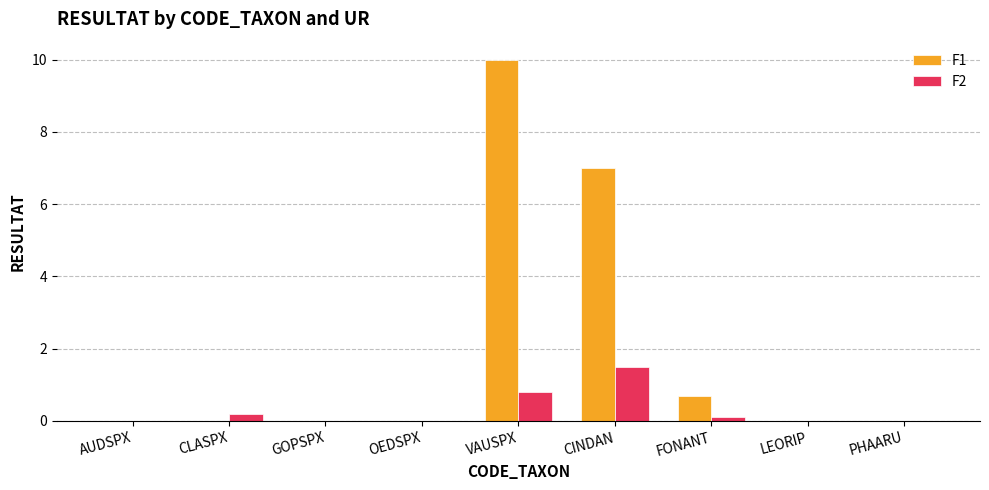

Is it true that F1 equals 0.0 at AUDSPX?

True